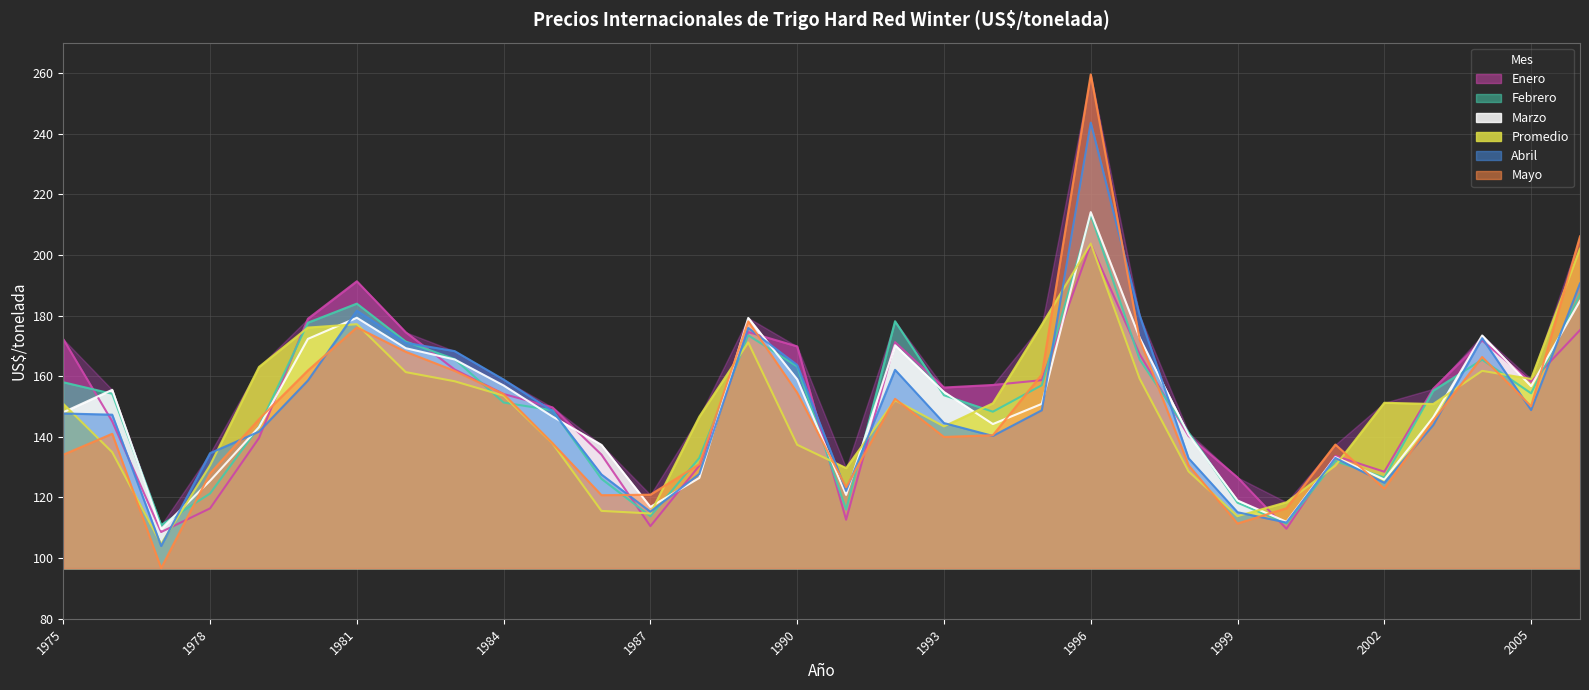

What are all the series names shown in the legend?

Enero, Febrero, Marzo, Promedio, Abril, Mayo